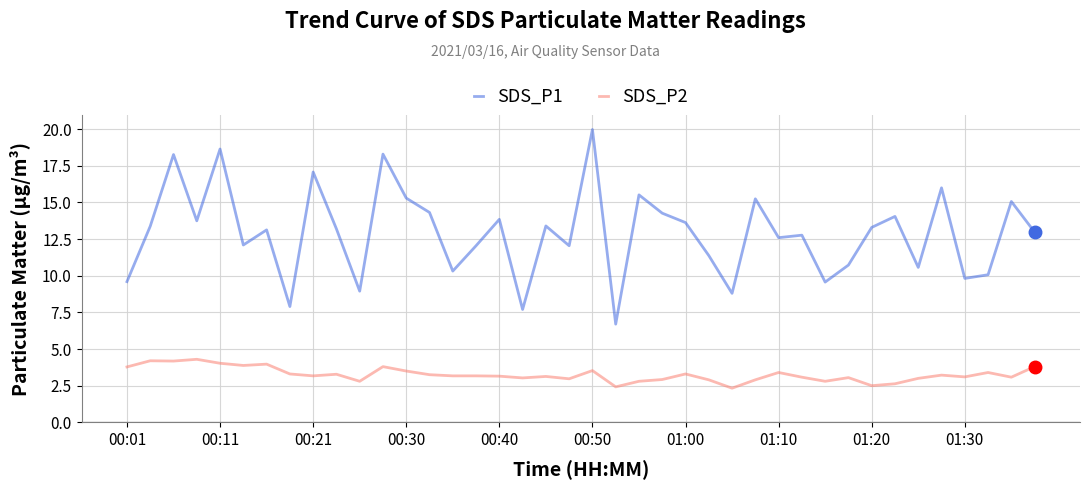

True or false: SDS_P1 and SDS_P2 cross at least once.

False